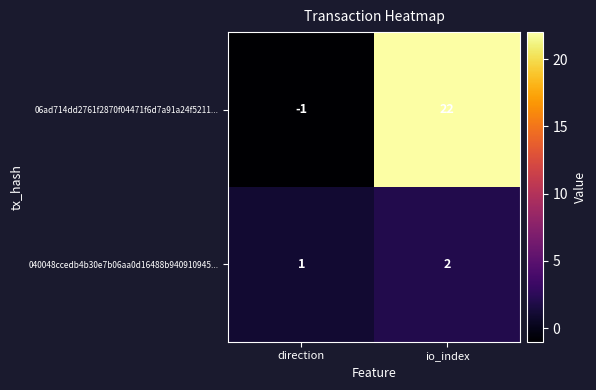

Reading left to right, what are all the values shown in this chart?

06ad714dd2761f2870f04471f6d7a91a24f5211...: direction=-1	io_index=22
040048ccedb4b30e7b06aa0d16488b940910945...: direction=1	io_index=2